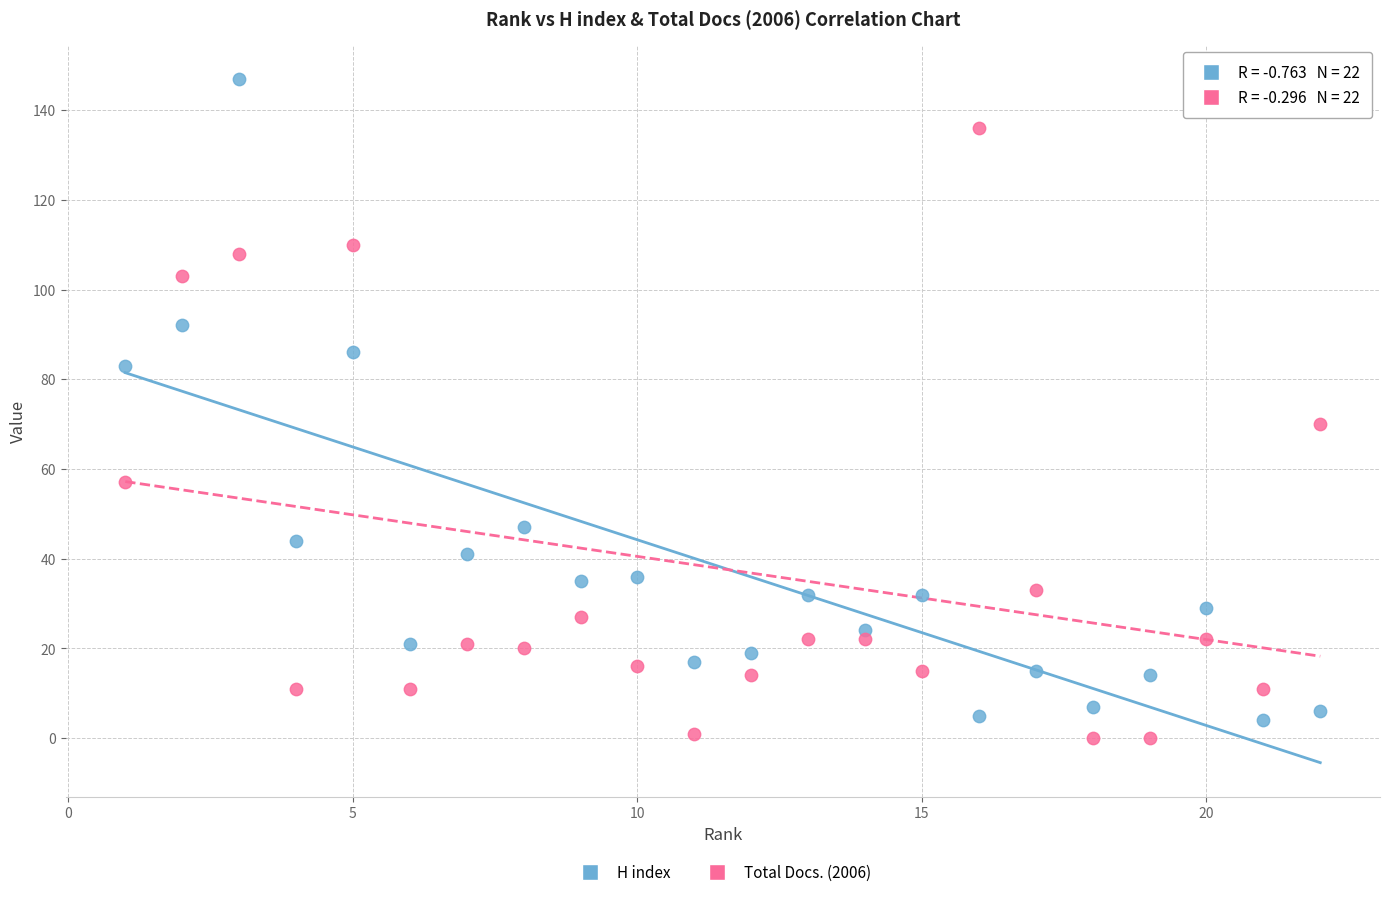

Which series has the widest spread of Y values?

H index